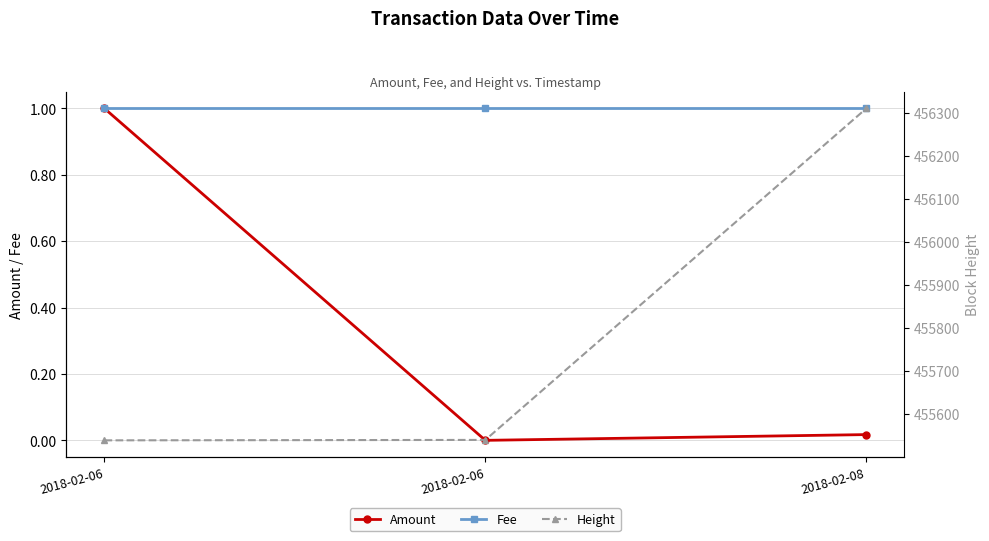

Is it true that Fee equals 1.0 at 2018-02-06?

True